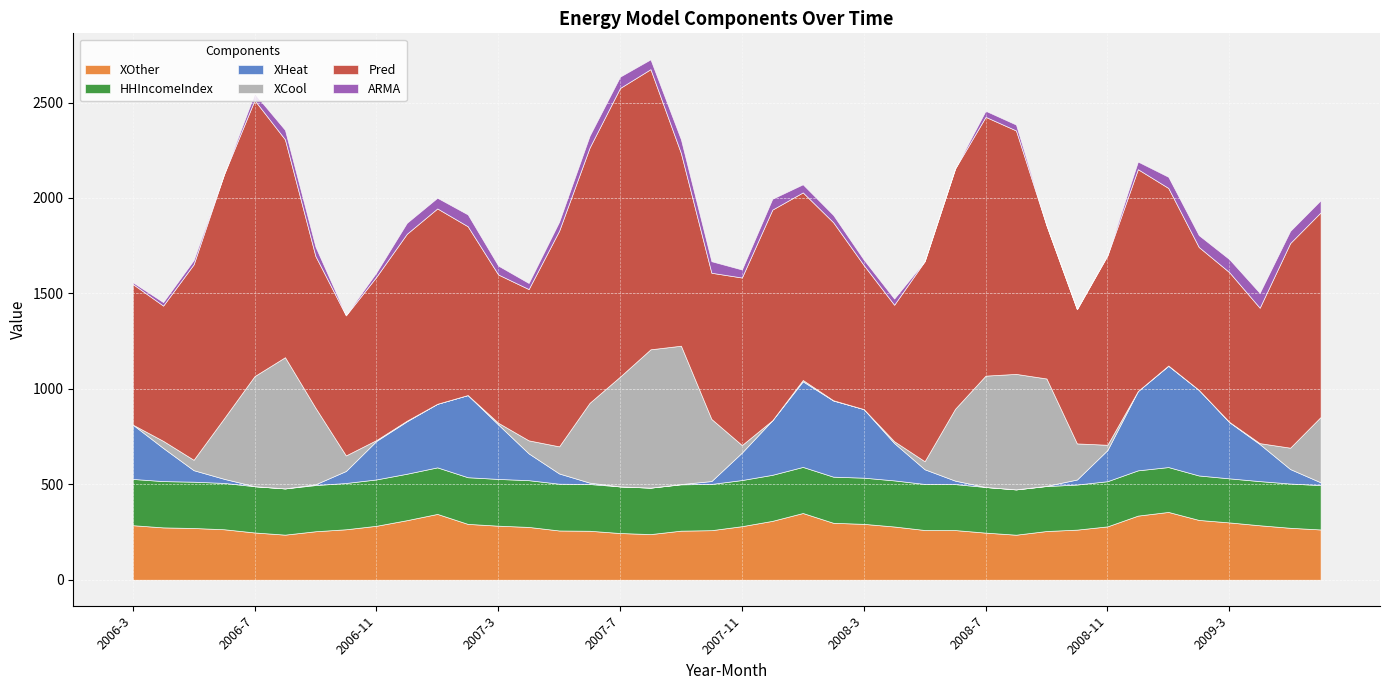

Reading left to right, what are all the values shown in this chart?

XOther: 285.7	274.2	271.0	264.4	247.6	236.2	254.0	264.4	282.6	312.0	344.8	292.6	283.1	276.6	258.0	256.5	244.7	239.1	257.1	259.6	280.6	308.5	349.6	298.2	292.7	278.9	260.5	260.2	246.8	235.9	255.2	262.5	279.5	335.9	355.2	313.3	300.3	285.3	272.1	263.3
HHIncomeIndex: 242.4	242.5	242.6	242.7	242.4	242.2	242.0	242.4	242.9	243.3	243.9	244.4	244.9	245.0	245.0	245.0	244.2	243.4	242.7	242.2	241.7	241.2	241.5	241.7	241.9	241.6	241.2	240.8	239.1	237.4	235.7	236.2	236.7	237.1	235.0	233.0	230.9	231.4	231.9	232.4
XHeat: 284.8	173.7	60.4	21.5	0.0	0.0	4.1	62.9	201.8	274.7	333.1	430.6	285.2	140.3	53.6	7.0	0.0	0.0	1.3	15.2	143.9	286.0	448.5	398.9	359.5	195.7	76.9	18.0	0.0	0.0	0.9	26.4	163.1	415.5	530.4	448.7	294.6	194.1	75.9	14.6
XCool: 0.0	37.2	54.4	317.5	576.8	687.4	400.9	81.5	4.6	3.2	0.0	0.0	9.0	68.3	142.1	418.1	575.2	724.7	725.0	325.3	39.4	0.0	7.0	1.6	0.0	9.6	42.1	376.6	583.4	605.1	562.5	189.1	27.8	0.0	1.8	0.0	1.6	4.9	111.9	342.4
Pred: 736.6	708.6	1023.9	1278.9	1446.0	1141.2	795.1	733.8	855.7	979.2	1023.4	884.3	776.9	792.6	1129.7	1337.4	1512.3	1467.8	1009.0	766.0	877.8	1103.5	982.7	932.4	754.4	715.0	1048.1	1258.8	1355.9	1275.5	802.7	703.2	991.6	1162.4	930.1	748.4	784.1	709.5	1072.0	1072.0
ARMA: 9.0	18.3	22.1	0.6	34.5	49.9	49.0	1.9	22.4	57.4	55.9	62.0	46.7	31.9	47.2	61.8	59.5	51.4	71.8	60.4	42.0	56.9	42.4	38.2	28.7	32.2	-3.3	-22.1	31.8	30.8	-6.3	-3.8	3.0	39.9	58.6	62.1	68.4	77.8	63.6	63.6